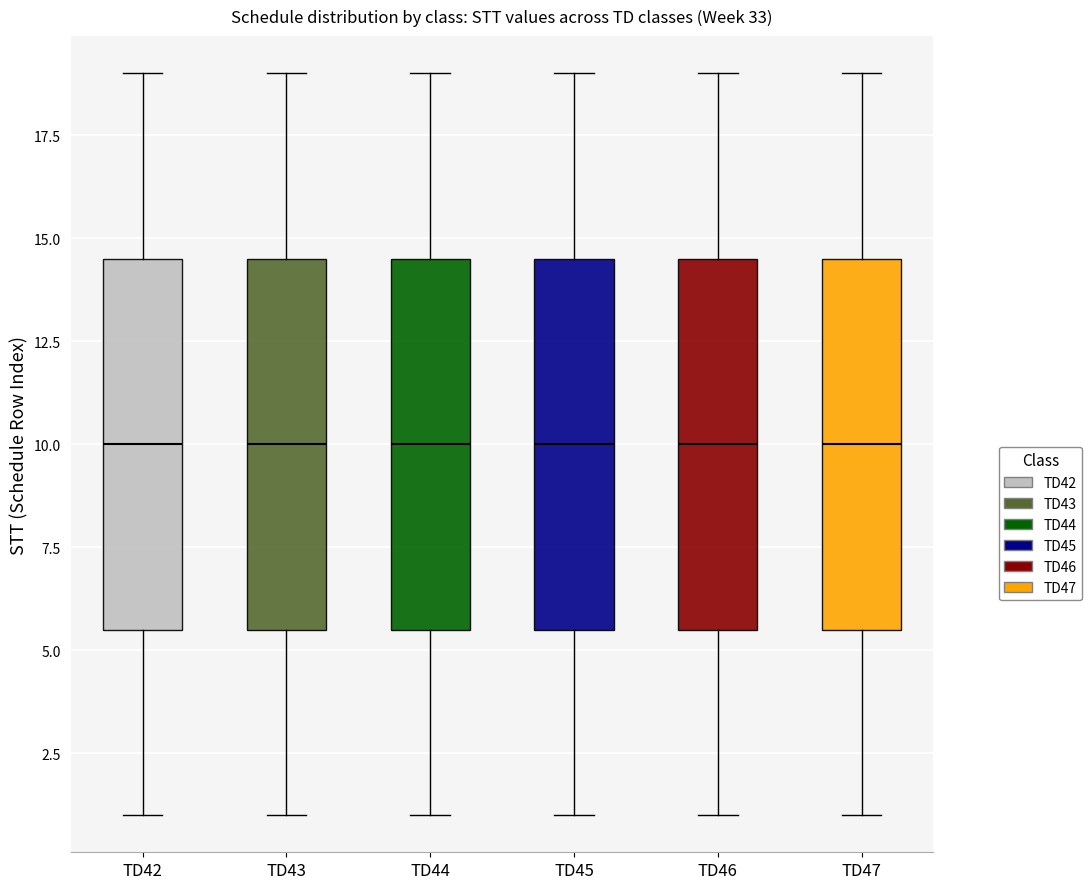

Reading left to right, read every box against the y-axis: the position of its median line, the range the box covers, and the ends of its whiskers. The values are not printed on the chart, so give them approximately, as read against the axis.

TD42: median 10.0, box 5.5 to 14.5, whiskers 1.0 to 19.0
TD43: median 10.0, box 5.5 to 14.5, whiskers 1.0 to 19.0
TD44: median 10.0, box 5.5 to 14.5, whiskers 1.0 to 19.0
TD45: median 10.0, box 5.5 to 14.5, whiskers 1.0 to 19.0
TD46: median 10.0, box 5.5 to 14.5, whiskers 1.0 to 19.0
TD47: median 10.0, box 5.5 to 14.5, whiskers 1.0 to 19.0